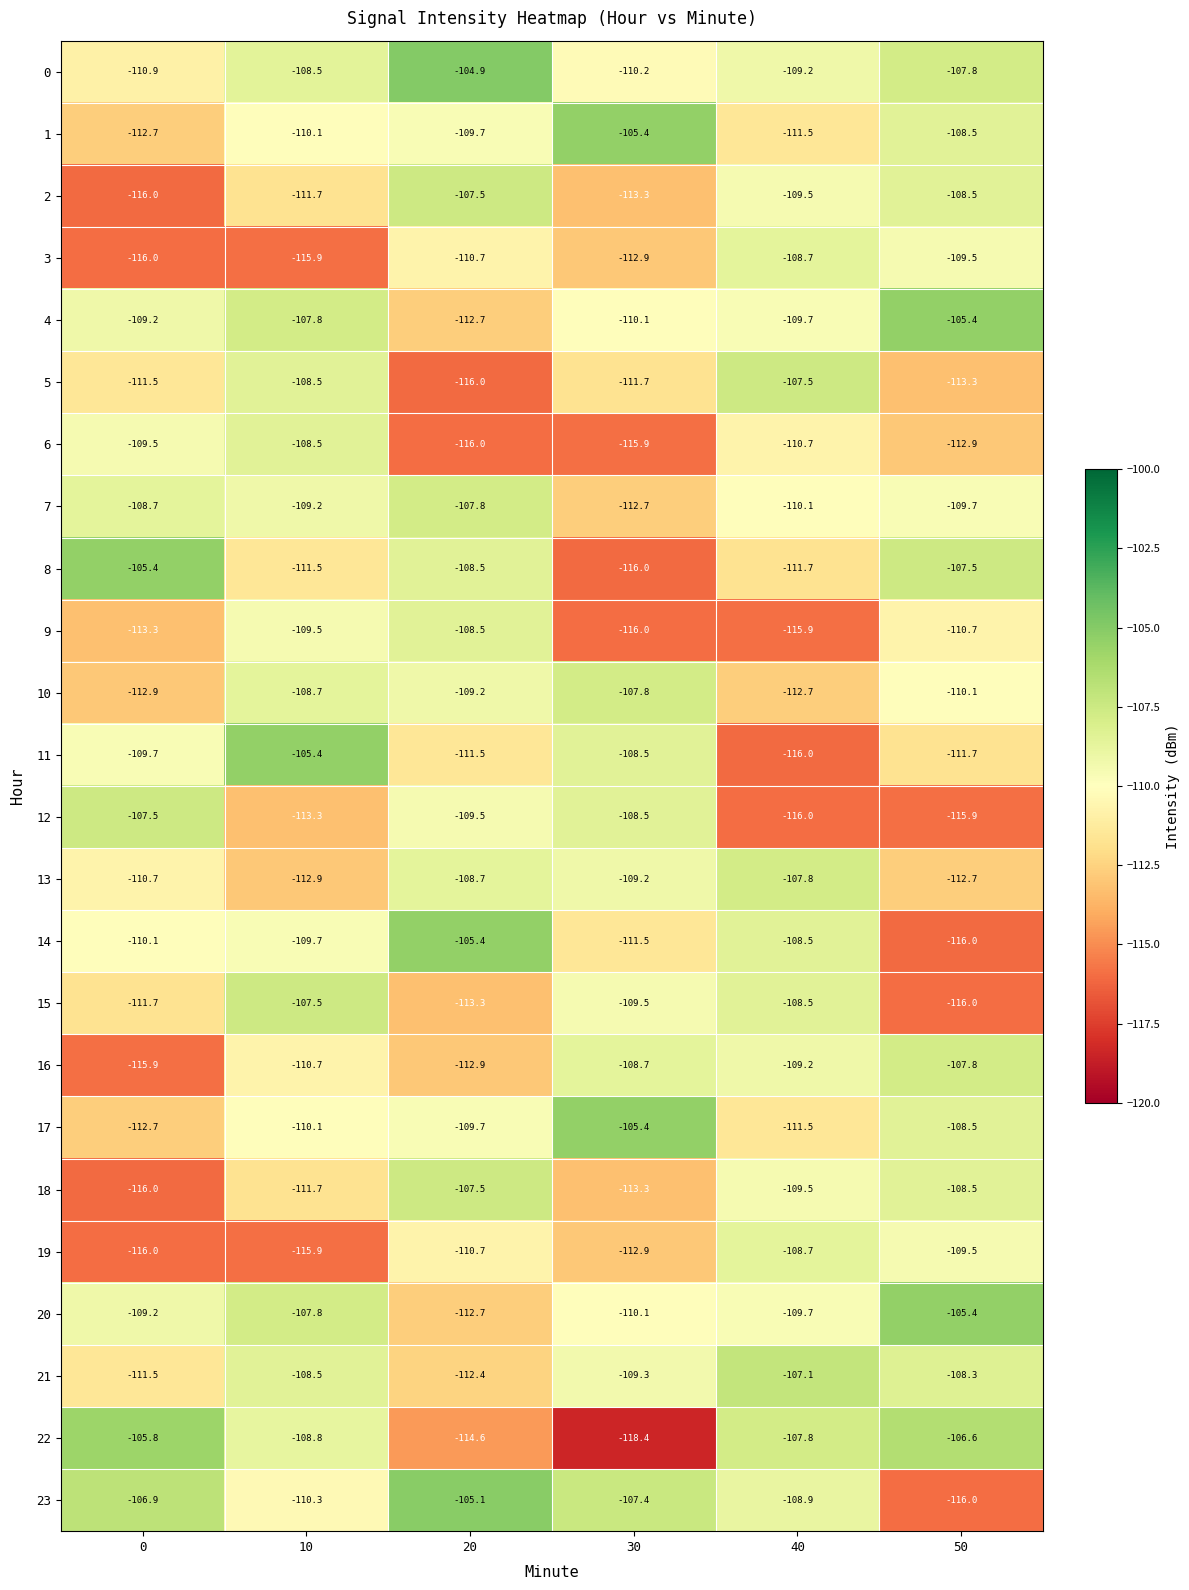

At which category does the chart reach its peak across all series?

20